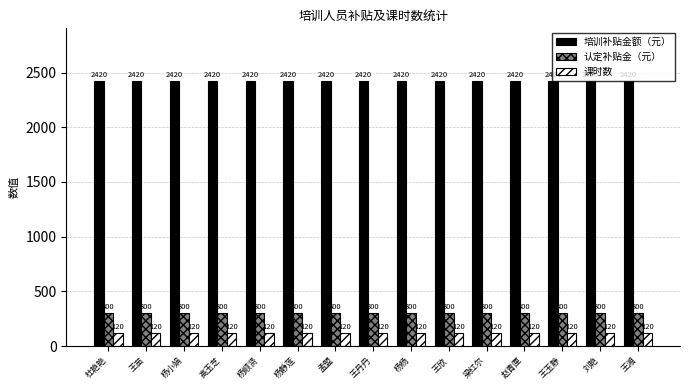

List the series in order of their peak value, highest first.

培训补贴金额（元）, 认定补贴金（元）, 课时数